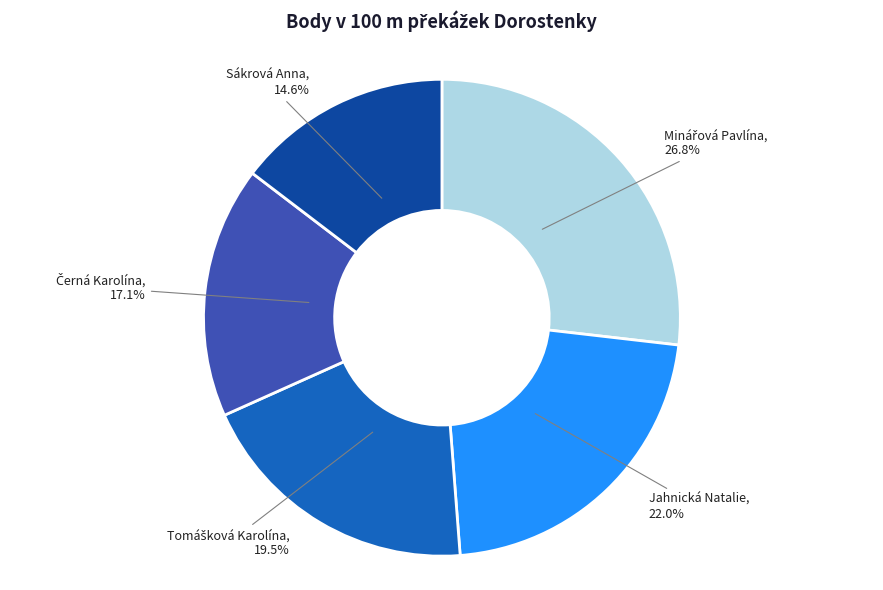

Does any single category account for the majority?

No